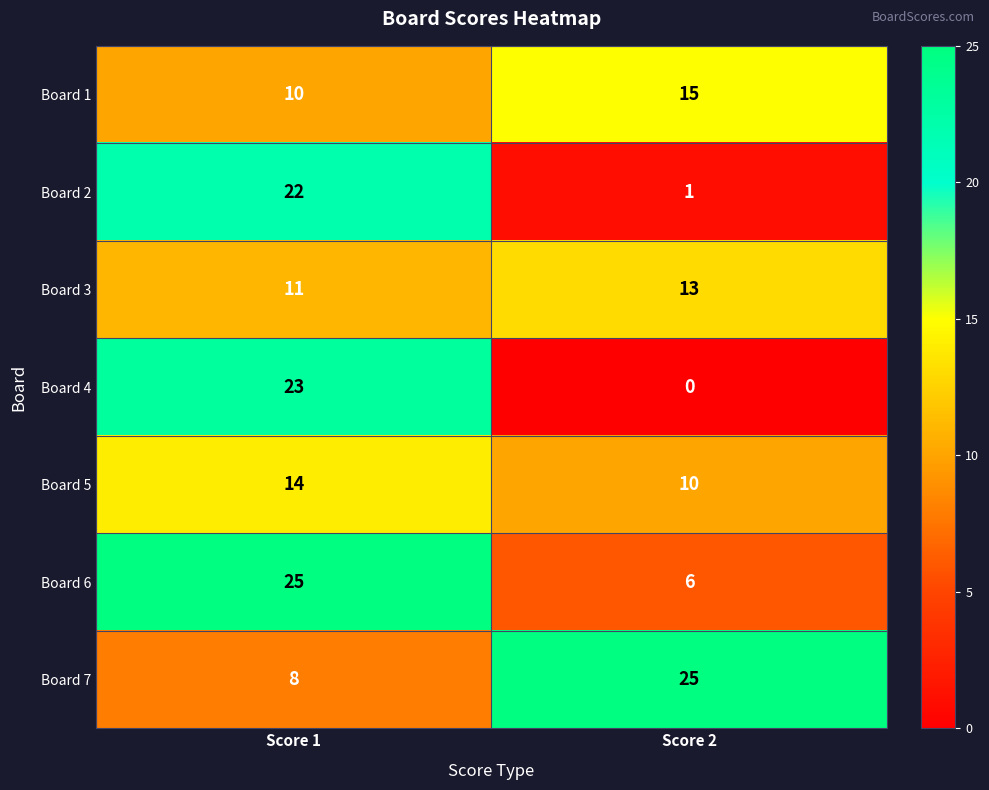

What is the sum of all Board 4 values?

23